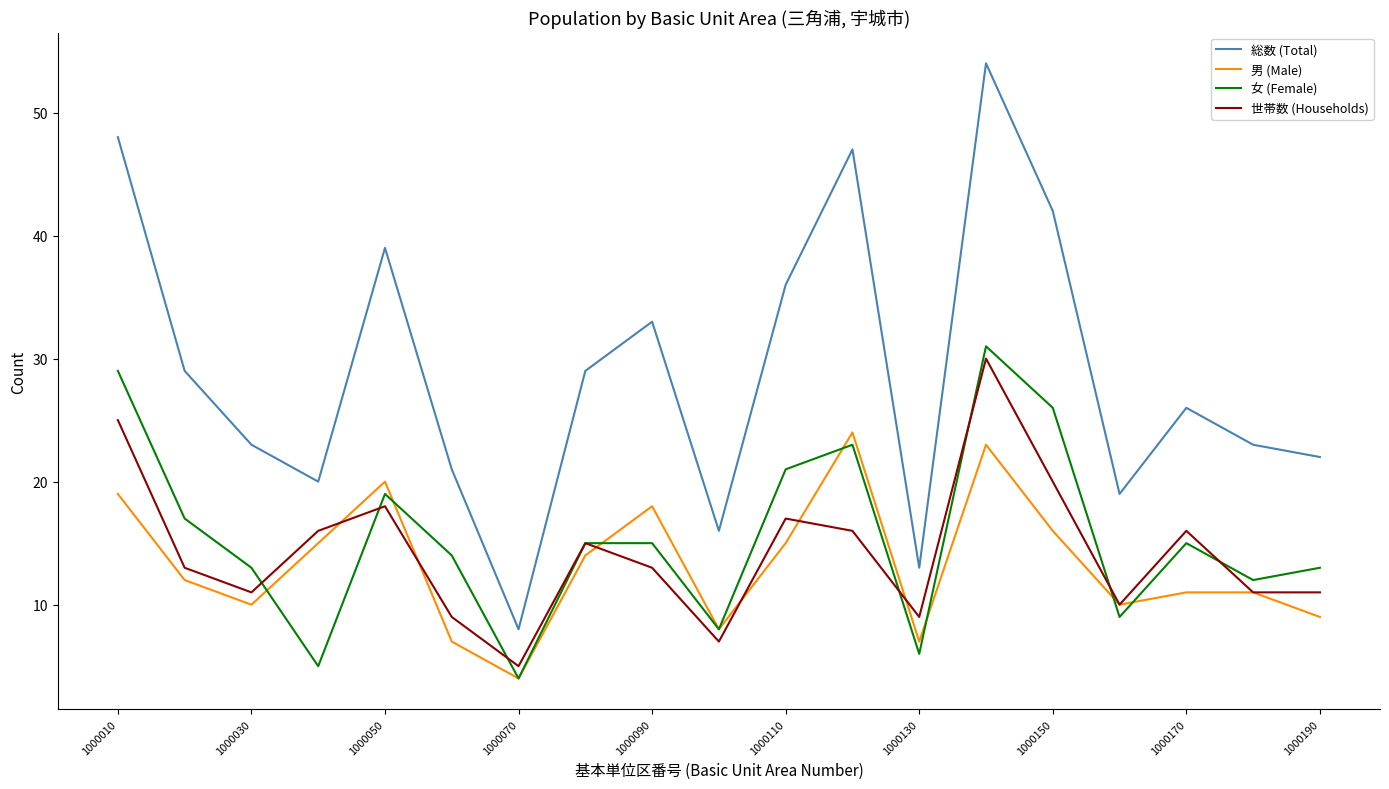

Which series has the largest total across all categories?

総数 (Total)